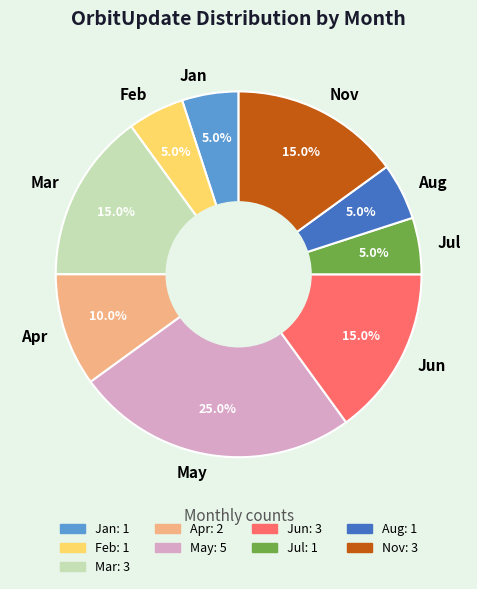

The Nov slice represents 15% of the pie. True or false?

True